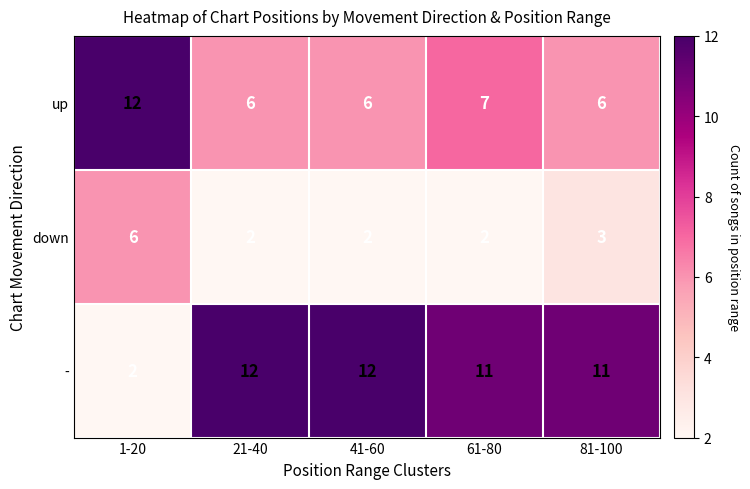

What is the greatest value displayed?

12